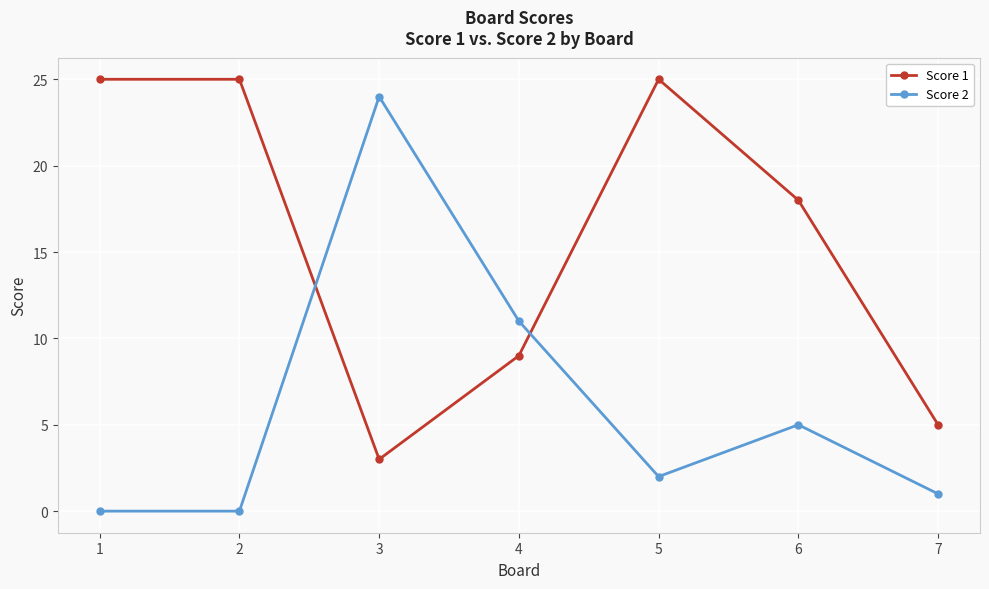

True or false: Score 2 and Score 1 intersect in this chart.

True